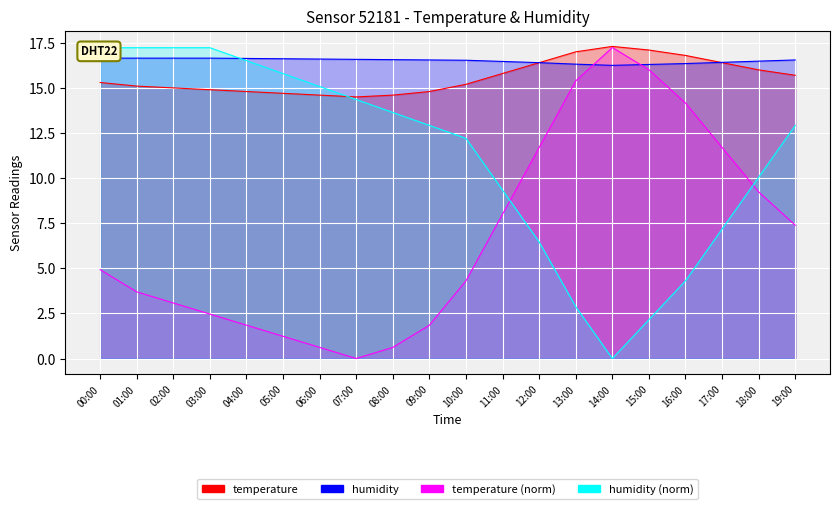

What is the total value across all series at 17:00?

32.8